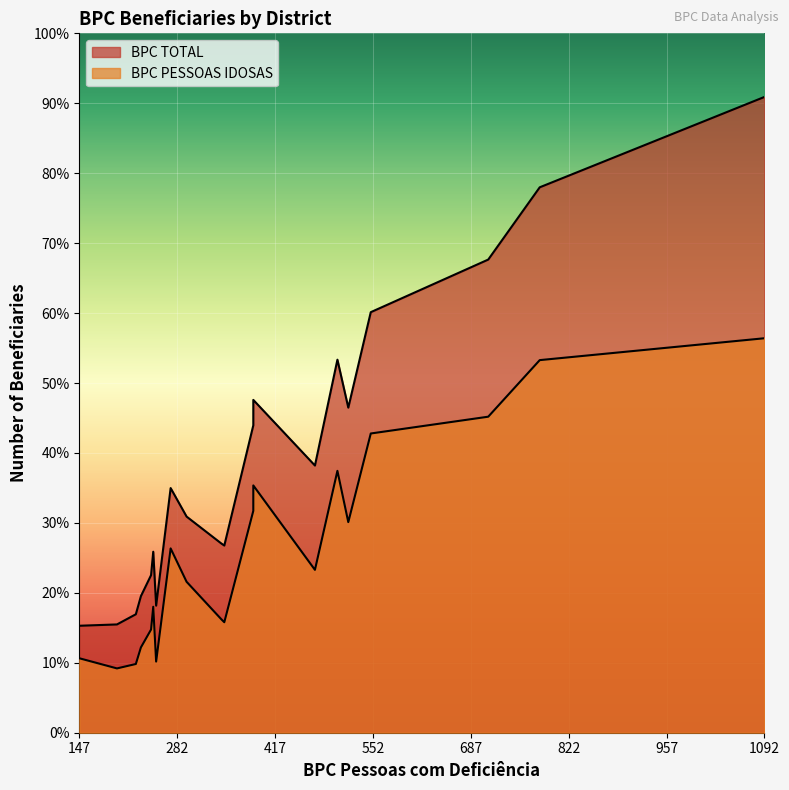

How many distinct data groups are displayed?

2